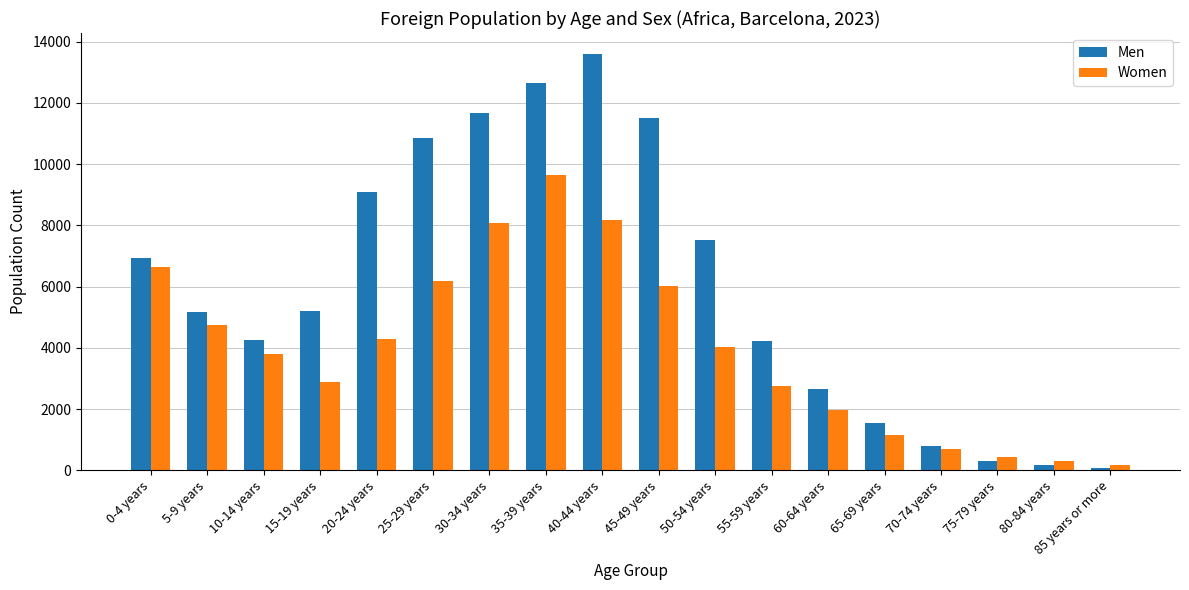

What is the total value across all series at 40-44 years?

21774